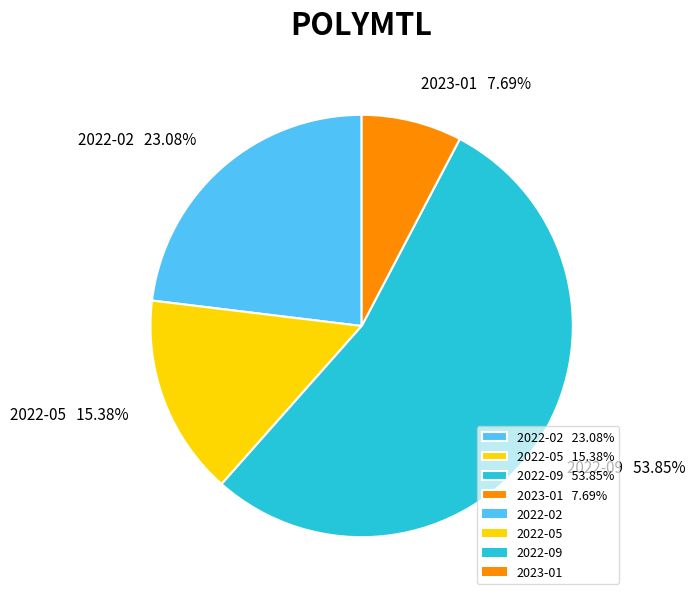

The 2022-09 slice represents 66% of the pie. True or false?

False